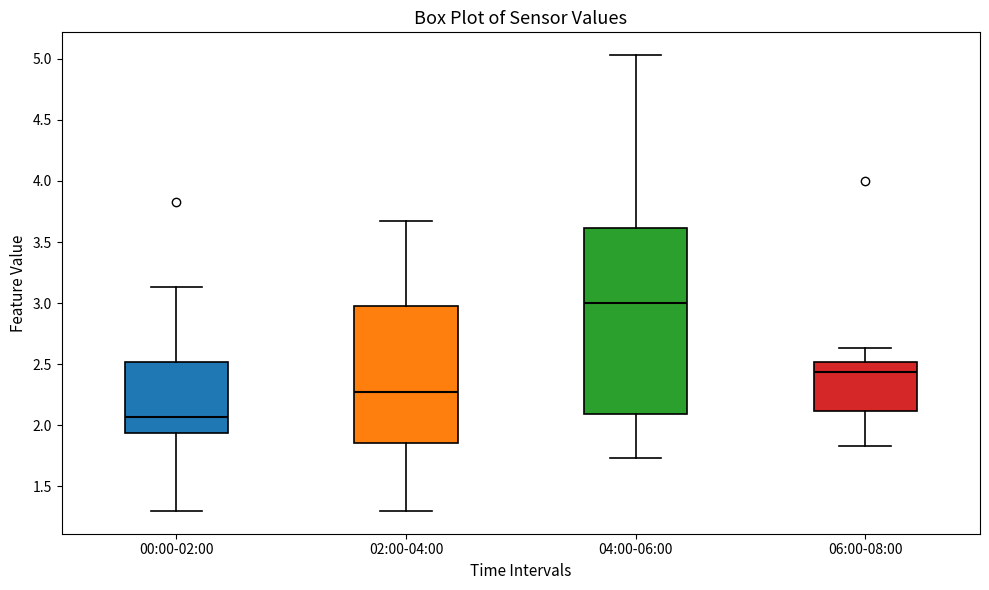

Which box's median line is the lowest?

00:00-02:00